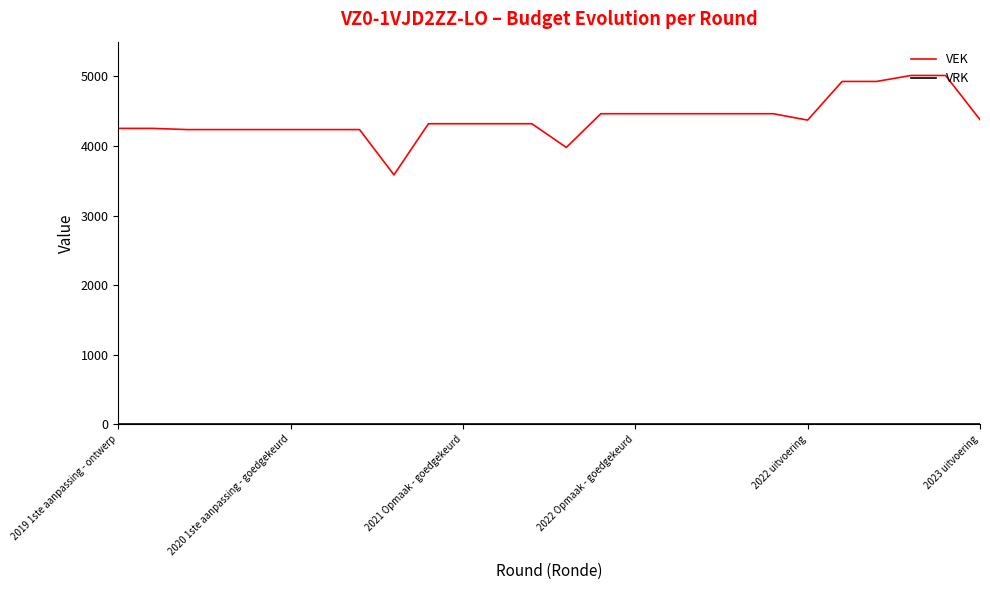

Which series has the largest total across all categories?

VEK